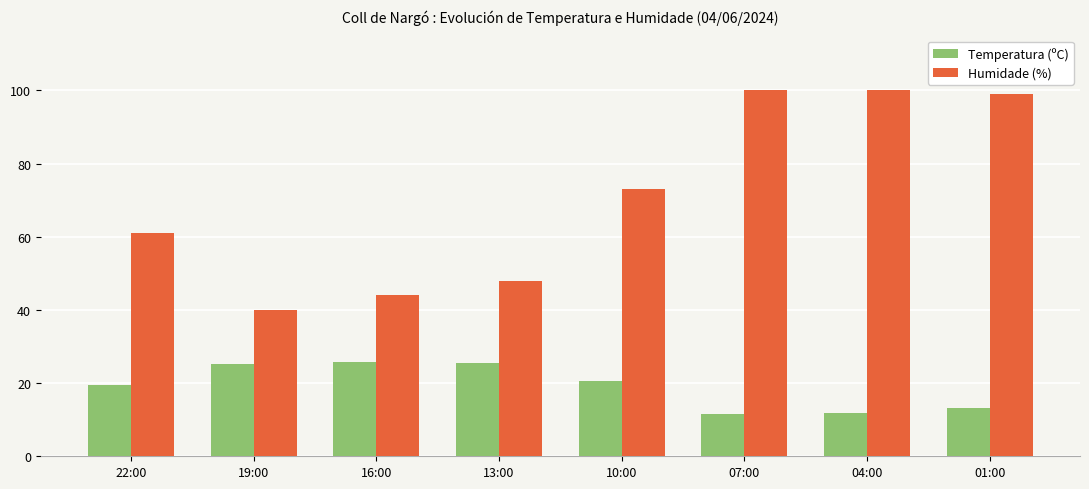

At which label is Humidade (%) closest to 70?

10:00